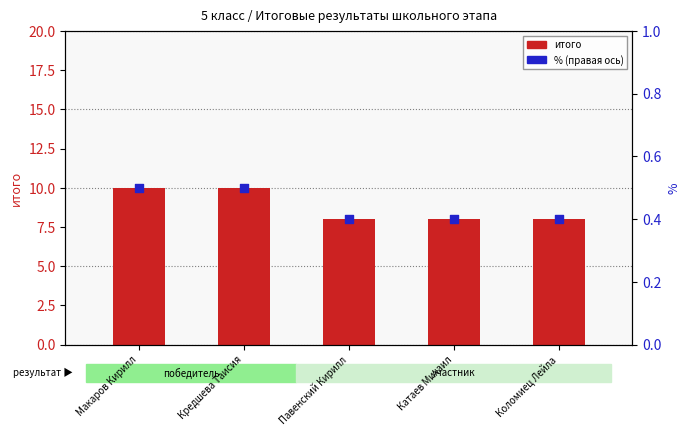

What are all the series names shown in the legend?

итого, %